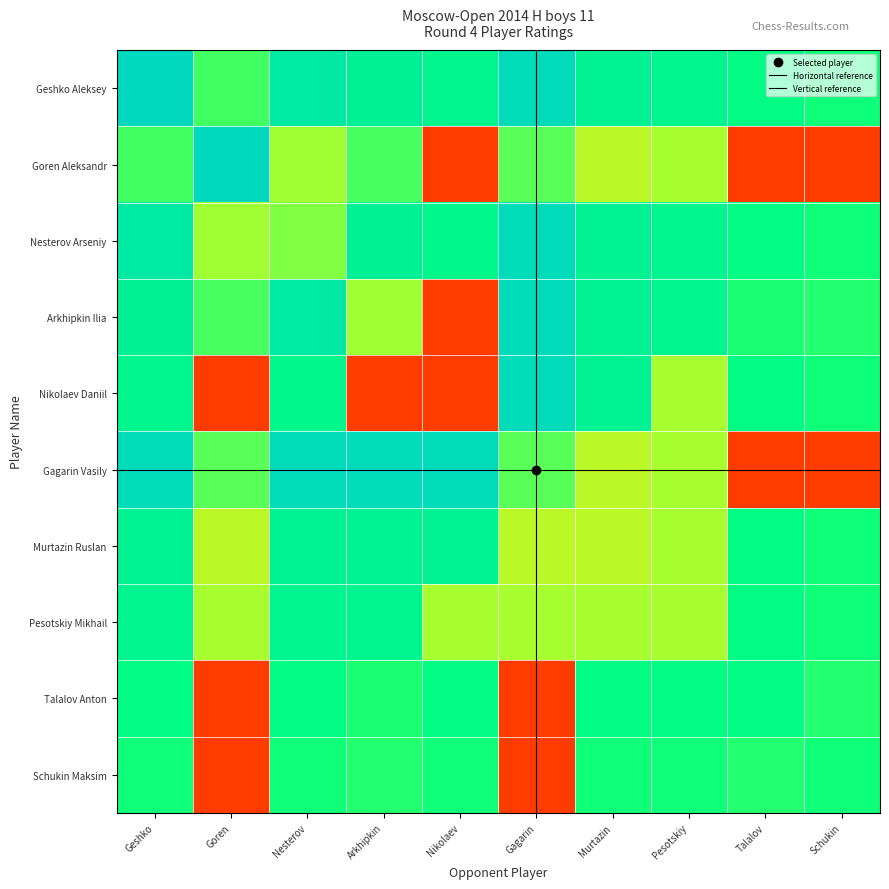

How many series are shown in this chart?

10